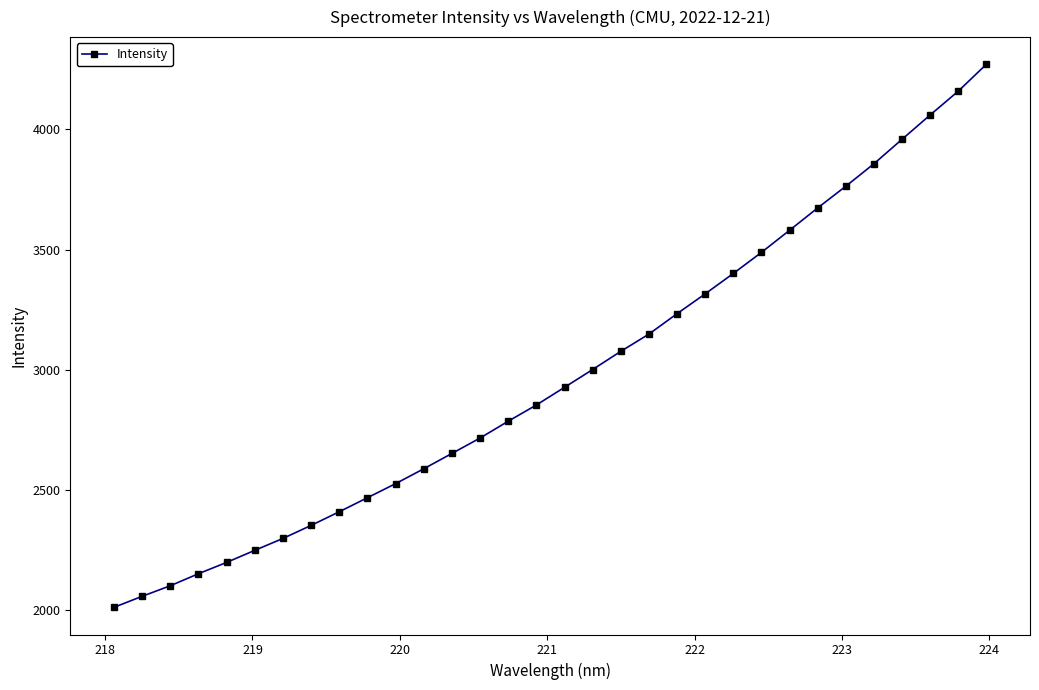

What is the value of the 10th point from the left?

2468.3